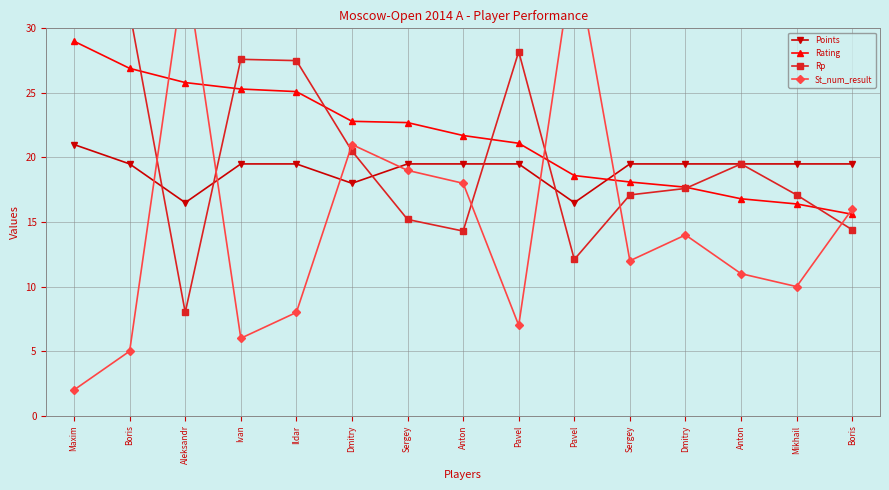

What are all the series names shown in the legend?

Points, Rating, Rp, St_num_result